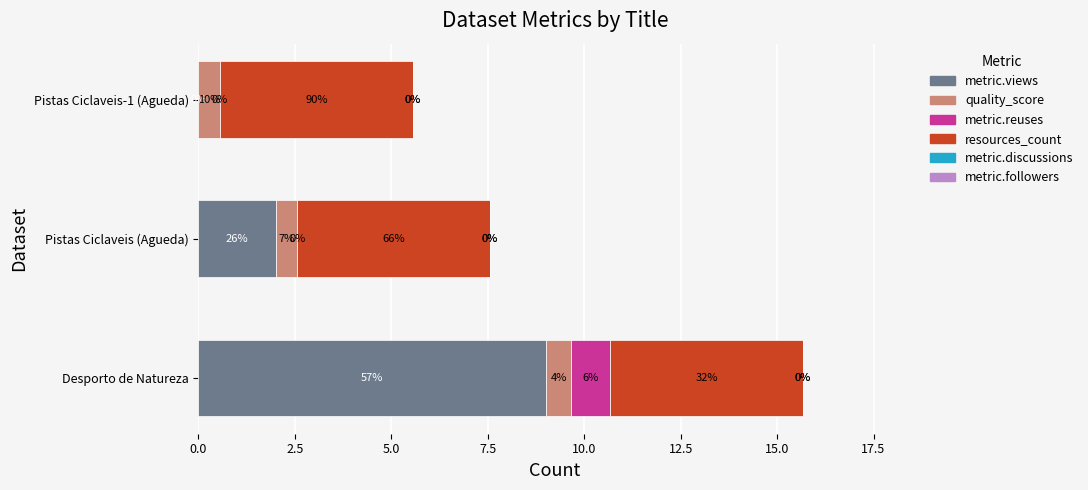

Which category has the highest value in the metric.views series?

Desporto de Natureza